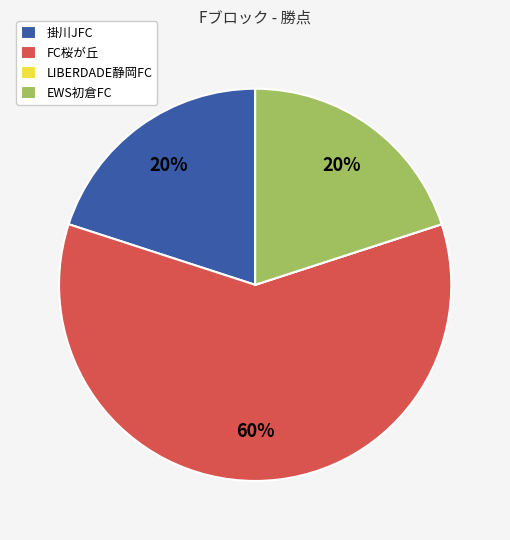

To the nearest percent, what portion does FC桜が丘 represent?

60%